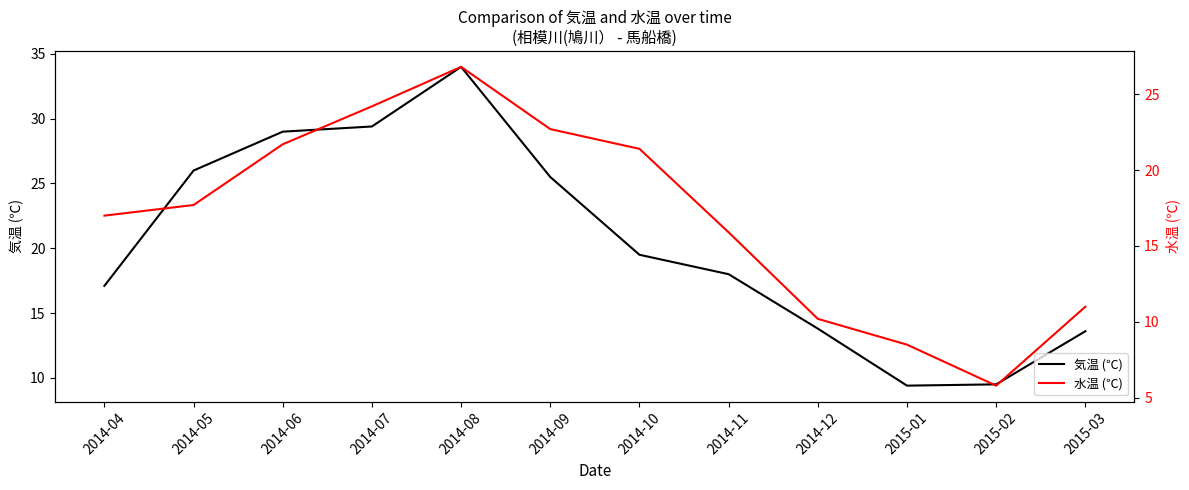

At which label does 気温 (℃) reach its minimum?

2015-01